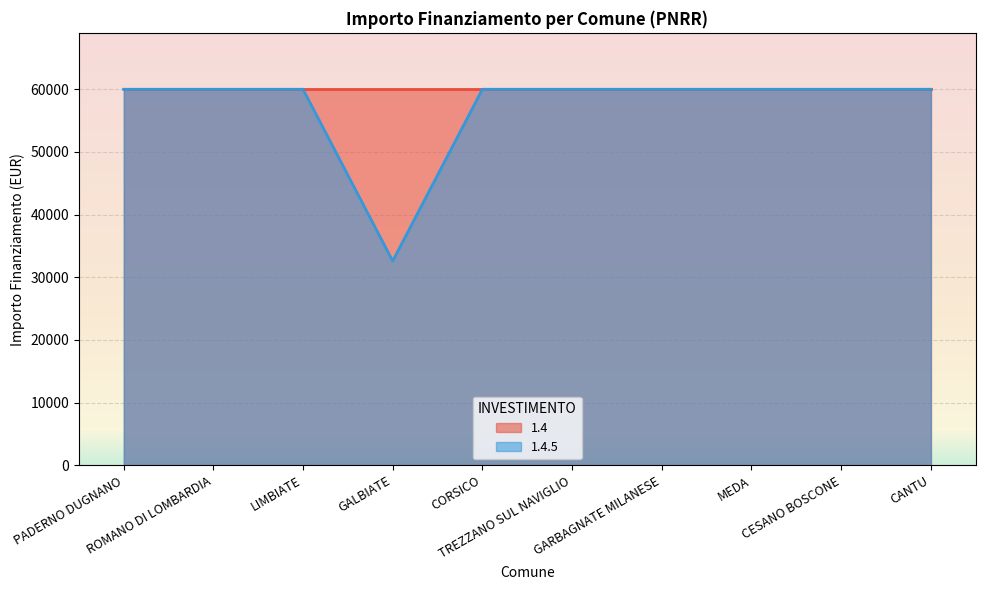

What is the average value?

57228